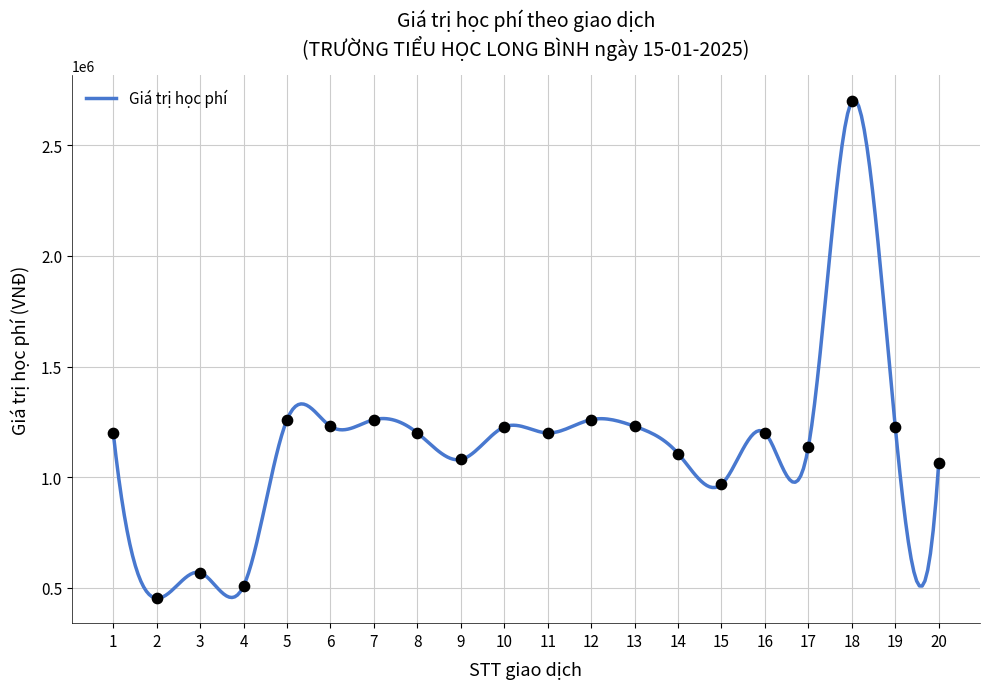

What is the ratio of the value at 13 to the value at 8?

1.0